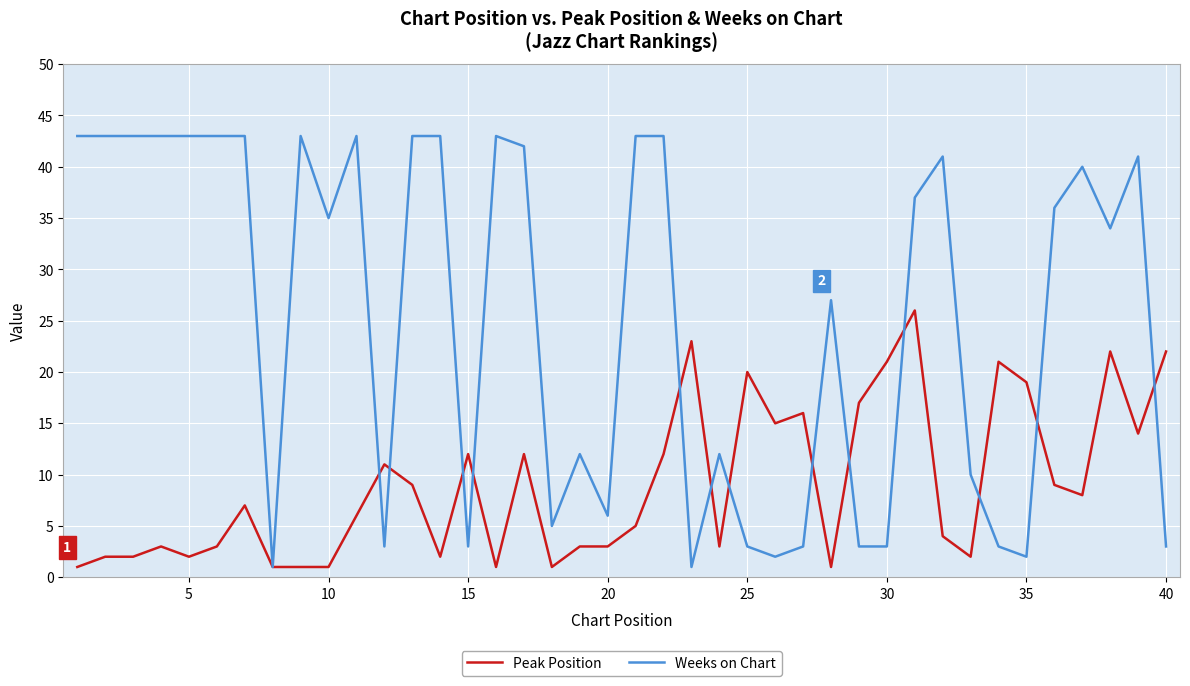

List the series in order of their overall mean, highest first.

Weeks on Chart, Peak Position